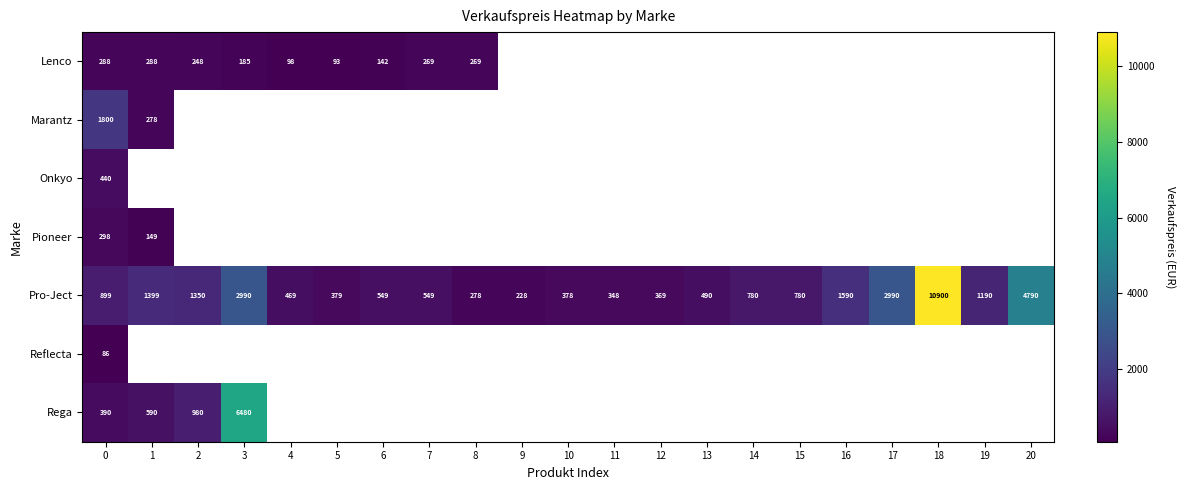

Which label corresponds to the largest value in the chart?

18